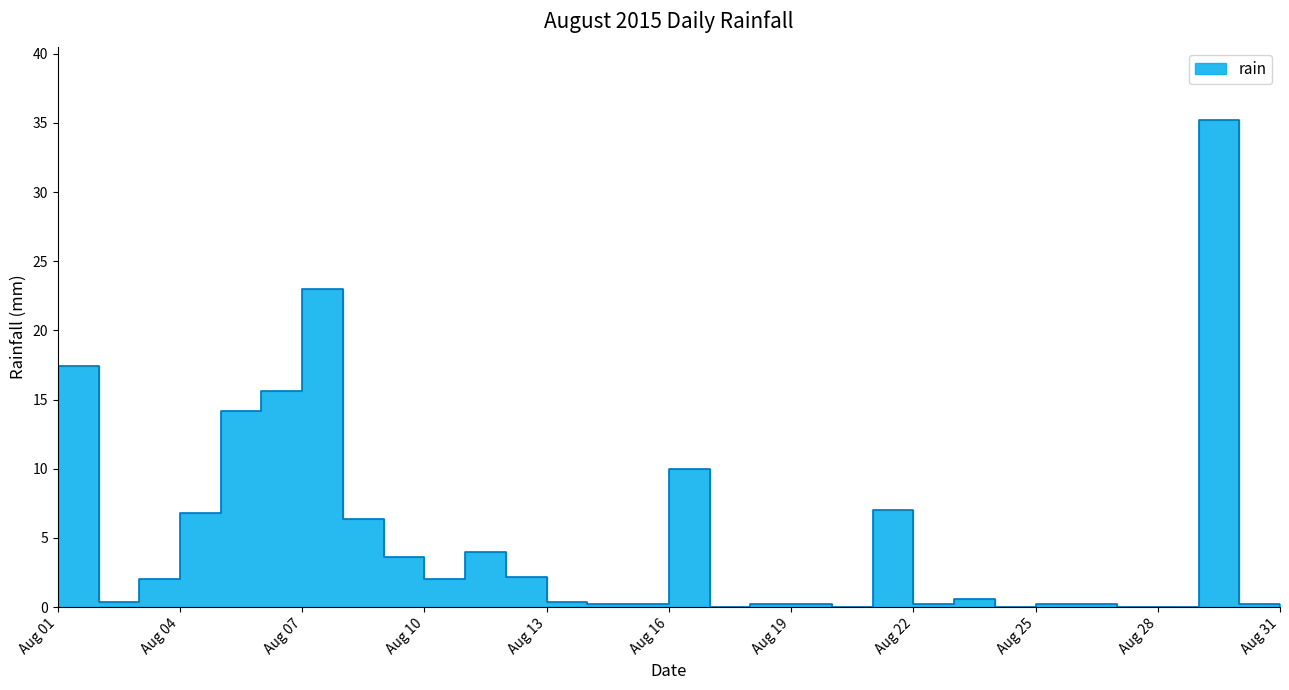

List the labels in order of value, largest first.

2015-08-29, 2015-08-07, 2015-08-01, 2015-08-06, 2015-08-05, 2015-08-16, 2015-08-21, 2015-08-04, 2015-08-08, 2015-08-11, 2015-08-09, 2015-08-12, 2015-08-03, 2015-08-10, 2015-08-23, 2015-08-02, 2015-08-13, 2015-08-14, 2015-08-15, 2015-08-18, 2015-08-19, 2015-08-22, 2015-08-25, 2015-08-26, 2015-08-30, 2015-08-17, 2015-08-20, 2015-08-24, 2015-08-27, 2015-08-28, 2015-08-31